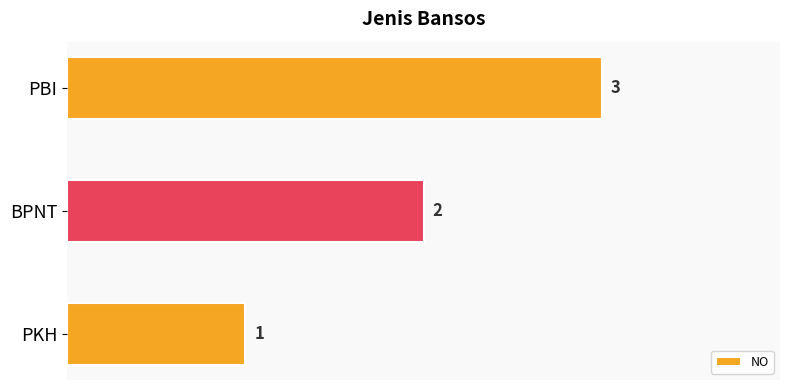

What is the sum of the values at BPNT and PKH?

3